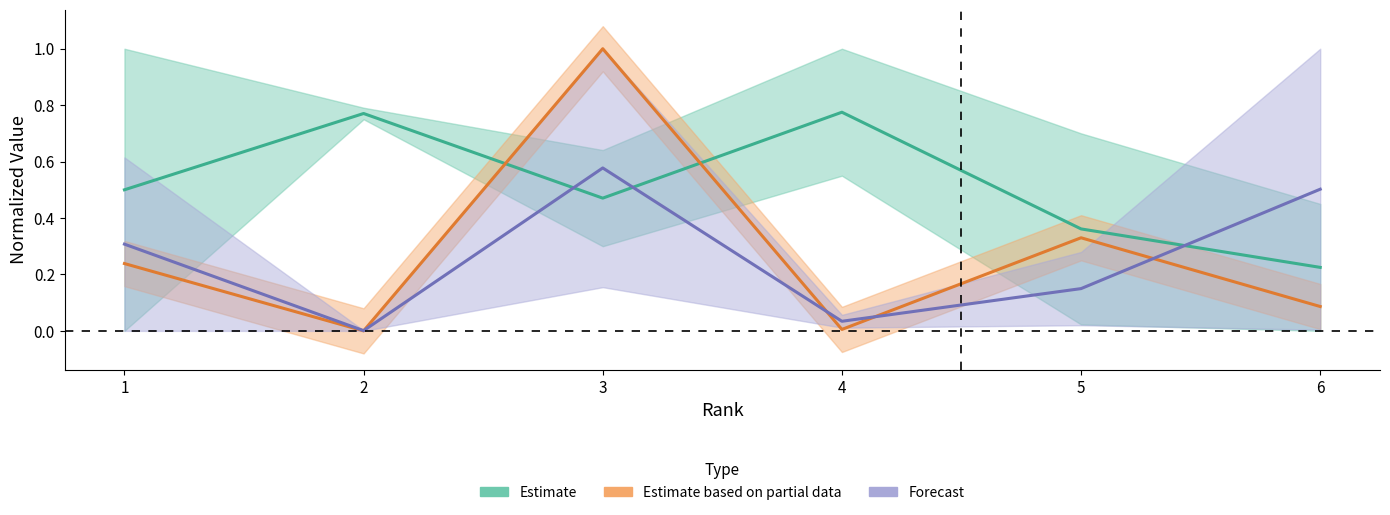

Is it true that Forecast equals 0.0 at 2?

True